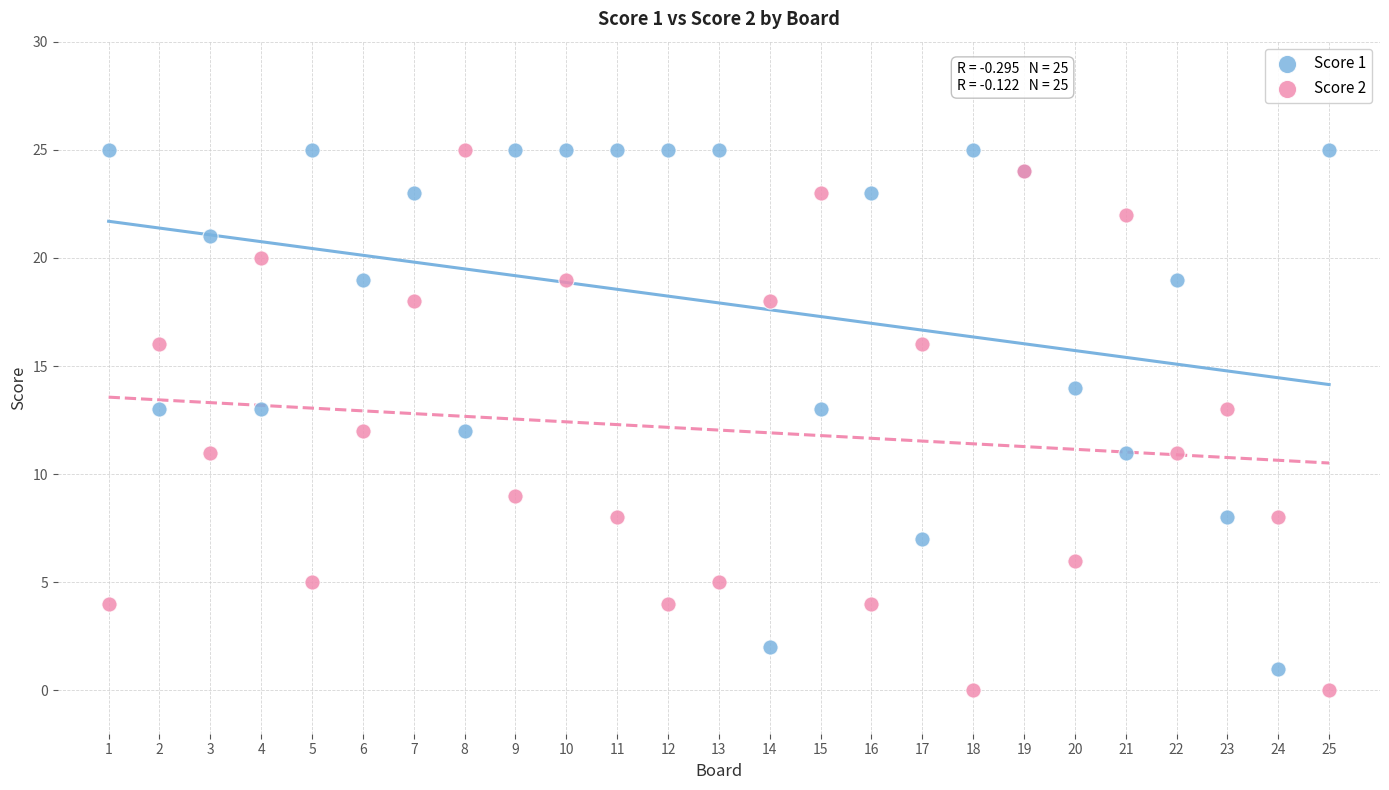

What is the X range (max minus min) for the scatter plot?

24